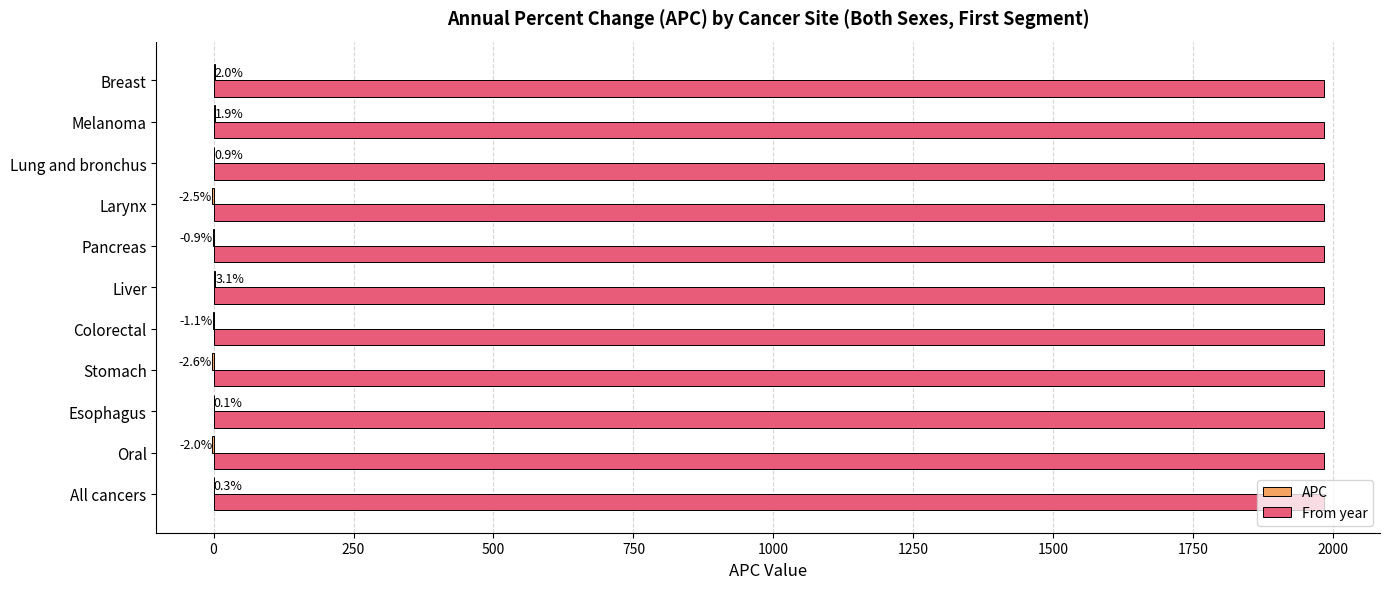

At which category is the sum across all series the highest?

Liver